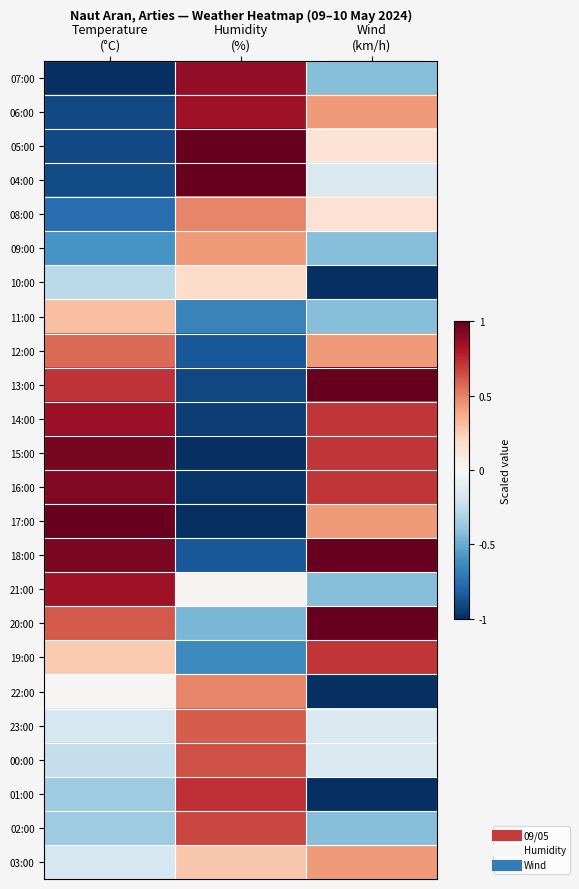

Reading right to left, what are all the values shown in this chart?

07:00: Wind
(km/h)=-0.4	Humidity
(%)=0.9	Temperature
(°C)=-1.0
06:00: Wind
(km/h)=0.4	Humidity
(%)=0.8	Temperature
(°C)=-0.9
05:00: Wind
(km/h)=0.1	Humidity
(%)=1.0	Temperature
(°C)=-0.9
04:00: Wind
(km/h)=-0.1	Humidity
(%)=1.0	Temperature
(°C)=-0.9
08:00: Wind
(km/h)=0.1	Humidity
(%)=0.5	Temperature
(°C)=-0.8
09:00: Wind
(km/h)=-0.4	Humidity
(%)=0.4	Temperature
(°C)=-0.6
10:00: Wind
(km/h)=-1.0	Humidity
(%)=0.2	Temperature
(°C)=-0.3
11:00: Wind
(km/h)=-0.4	Humidity
(%)=-0.7	Temperature
(°C)=0.3
12:00: Wind
(km/h)=0.4	Humidity
(%)=-0.8	Temperature
(°C)=0.6
13:00: Wind
(km/h)=1.0	Humidity
(%)=-0.9	Temperature
(°C)=0.7
14:00: Wind
(km/h)=0.7	Humidity
(%)=-0.9	Temperature
(°C)=0.9
15:00: Wind
(km/h)=0.7	Humidity
(%)=-1.0	Temperature
(°C)=1.0
16:00: Wind
(km/h)=0.7	Humidity
(%)=-1.0	Temperature
(°C)=0.9
17:00: Wind
(km/h)=0.4	Humidity
(%)=-1.0	Temperature
(°C)=1.0
18:00: Wind
(km/h)=1.0	Humidity
(%)=-0.8	Temperature
(°C)=0.9
21:00: Wind
(km/h)=-0.4	Humidity
(%)=0.0	Temperature
(°C)=0.8
20:00: Wind
(km/h)=1.0	Humidity
(%)=-0.5	Temperature
(°C)=0.6
19:00: Wind
(km/h)=0.7	Humidity
(%)=-0.6	Temperature
(°C)=0.3
22:00: Wind
(km/h)=-1.0	Humidity
(%)=0.5	Temperature
(°C)=0.0
23:00: Wind
(km/h)=-0.1	Humidity
(%)=0.6	Temperature
(°C)=-0.2
00:00: Wind
(km/h)=-0.1	Humidity
(%)=0.6	Temperature
(°C)=-0.2
01:00: Wind
(km/h)=-1.0	Humidity
(%)=0.7	Temperature
(°C)=-0.4
02:00: Wind
(km/h)=-0.4	Humidity
(%)=0.7	Temperature
(°C)=-0.4
03:00: Wind
(km/h)=0.4	Humidity
(%)=0.3	Temperature
(°C)=-0.2